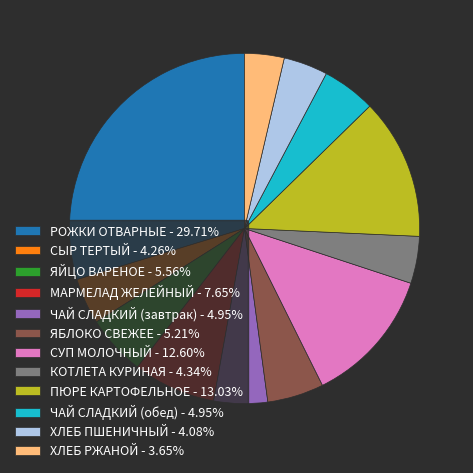

Does ЯБЛОКО СВЕЖЕЕ - 5.21% represent more than half of the total?

No